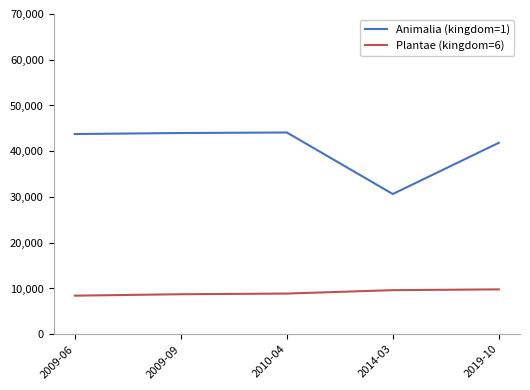

True or false: Animalia (kingdom=1) and Plantae (kingdom=6) cross at least once.

False